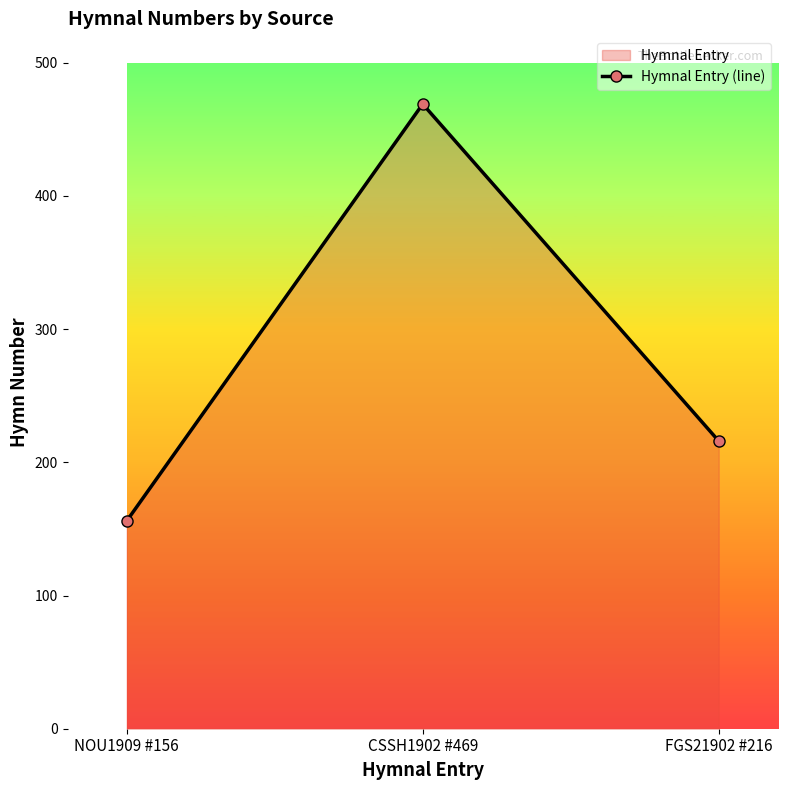

What is the difference between the maximum and minimum values?

313